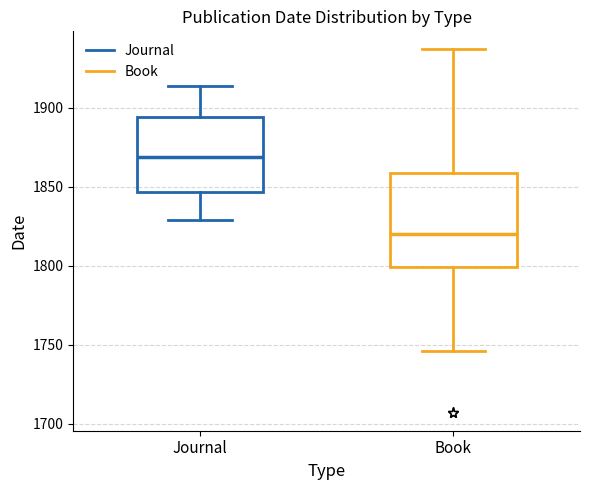

Which box's median line is the lowest?

Book